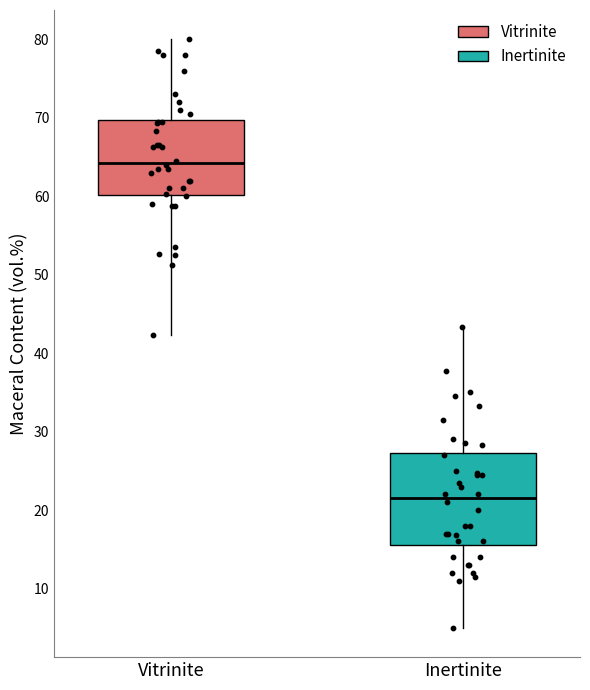

Reading left to right, read every box against the y-axis: the position of its median line, the range the box covers, and the ends of its whiskers. The values are not printed on the chart, so give them approximately, as read against the axis.

Vitrinite: median 64, box 60 to 70, whiskers 51 to 80
Inertinite: median 22, box 16 to 27, whiskers 5 to 43